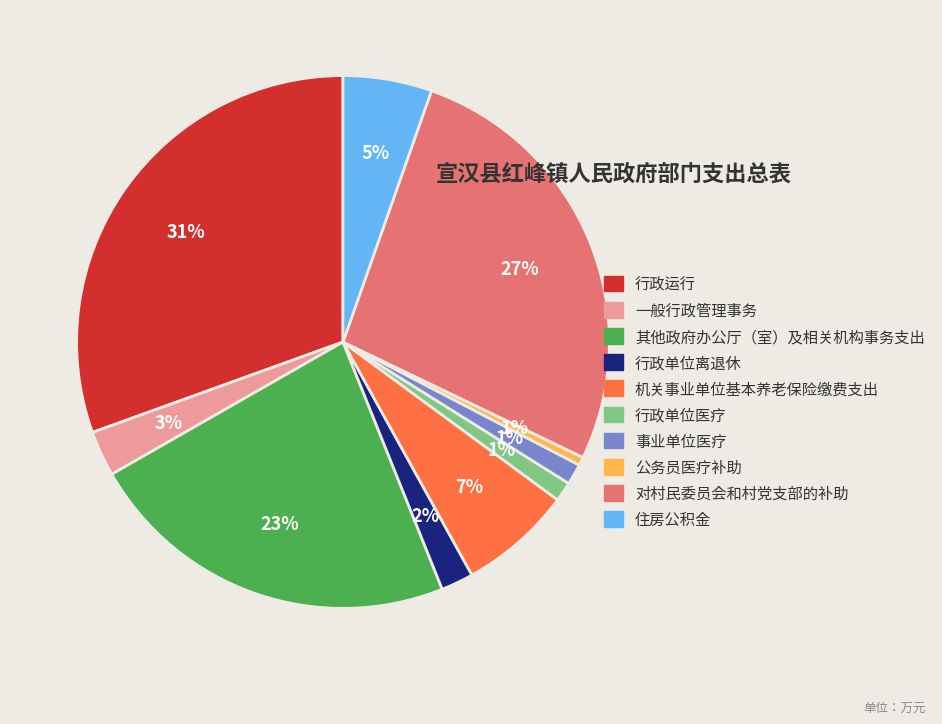

What percentage is the 行政运行 slice, to the nearest percent?

31%